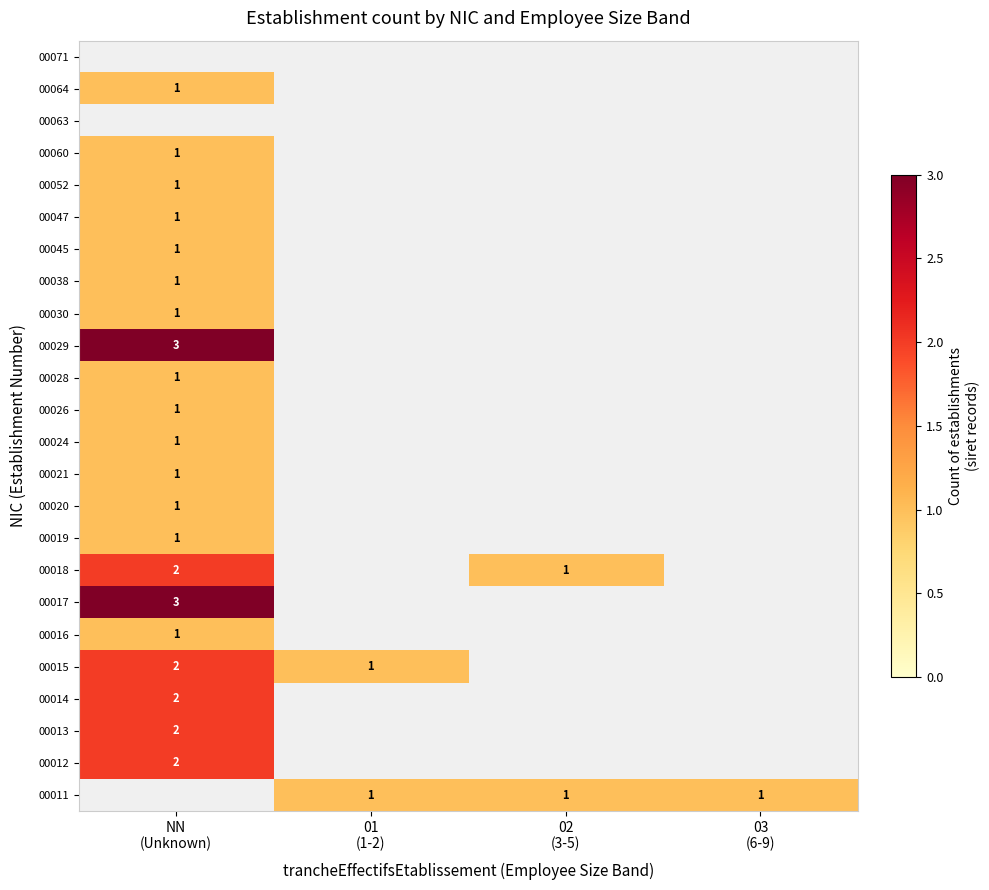

At which label is 00064 closest to 0?

01 (1-2)